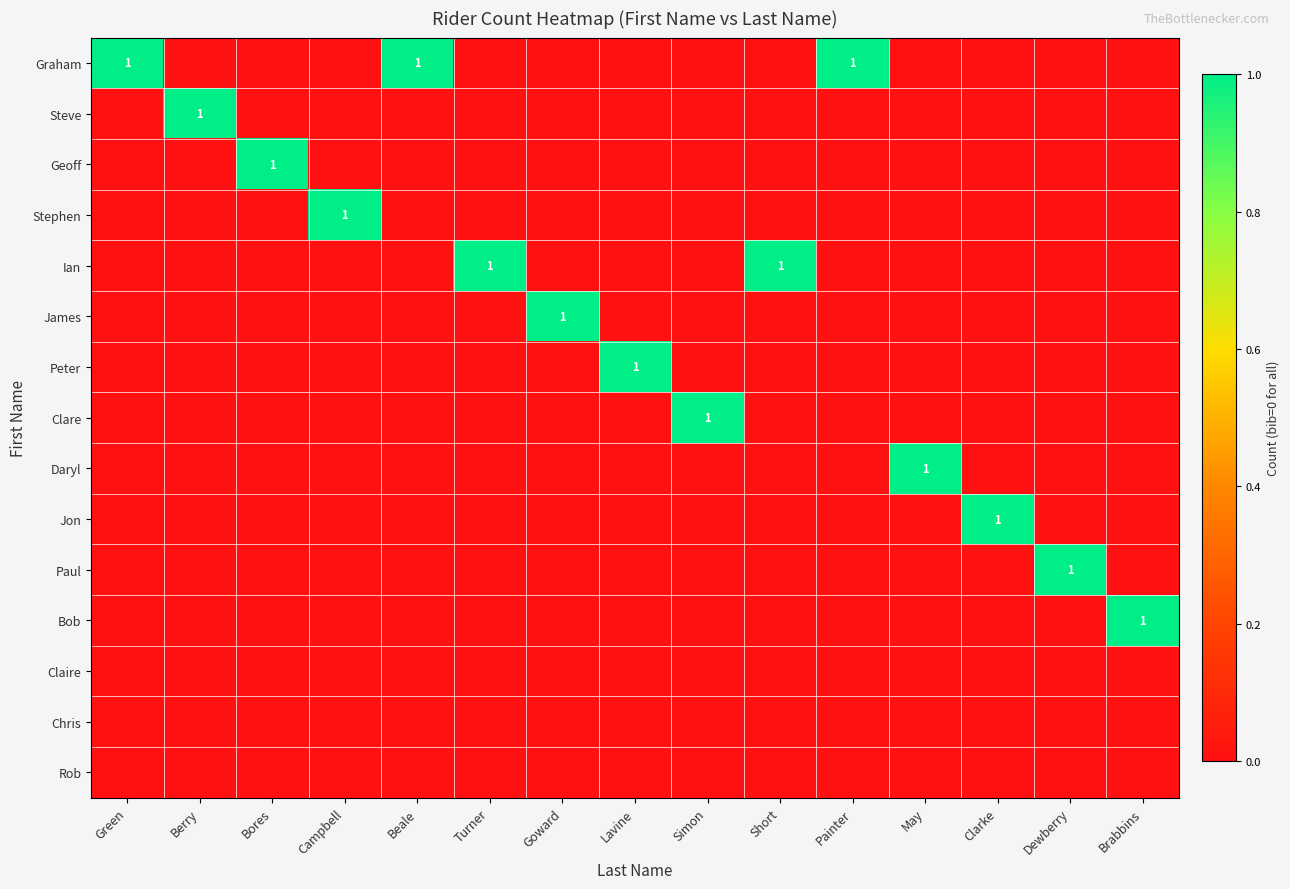

At which label does Ian reach its minimum?

Green